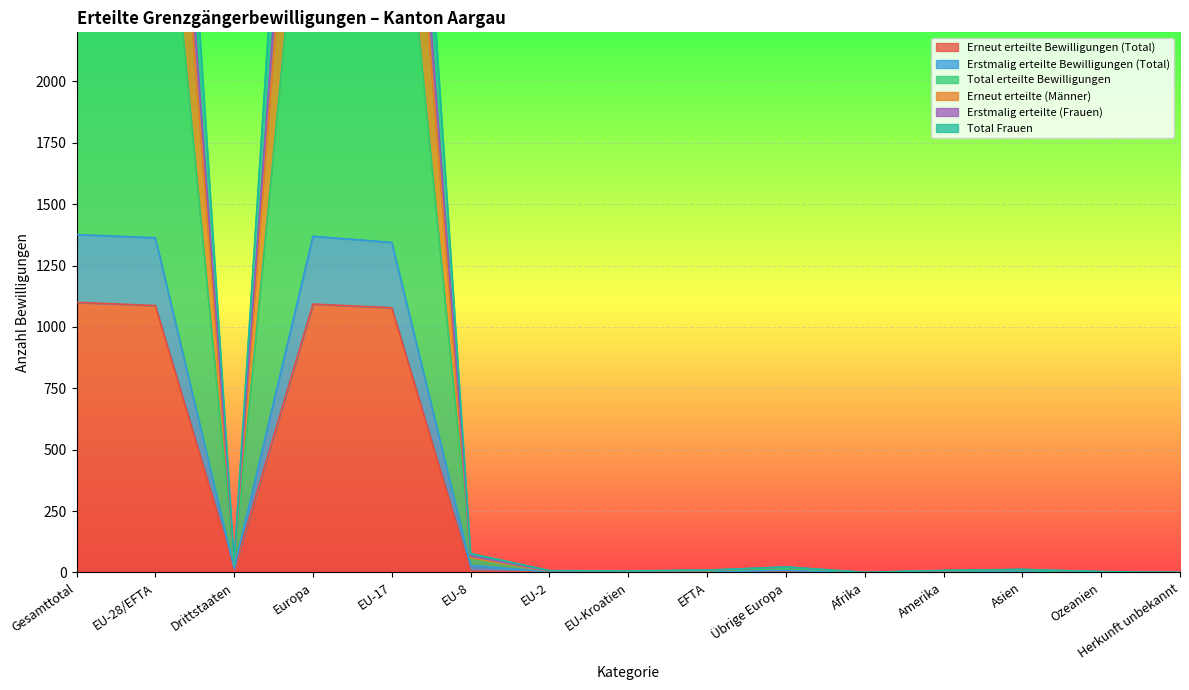

Is the value of Erneut erteilte (Männer) at EU-28/EFTA greater than the value of Total Frauen at Afrika?

Yes